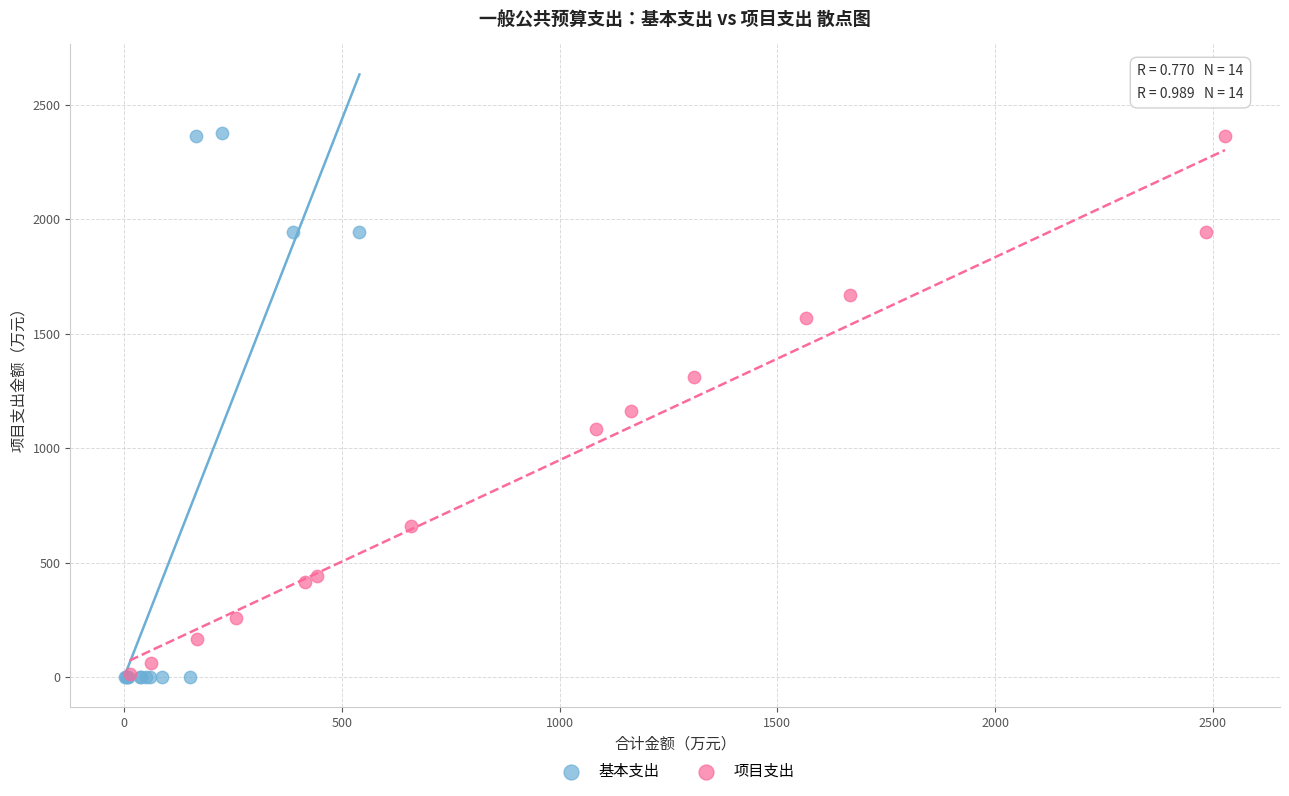

What are all the series names shown in the legend?

基本支出, 项目支出